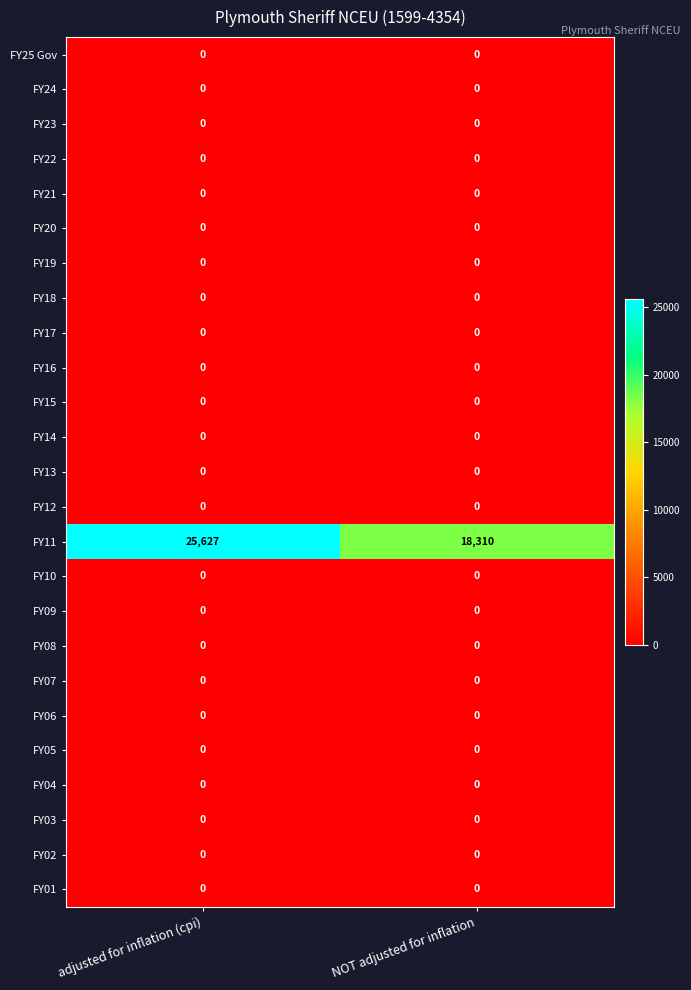

Which series has the largest total across all categories?

FY11